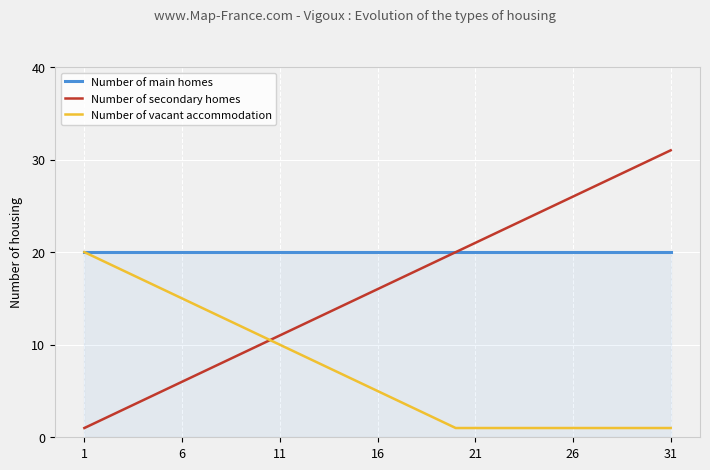

Rank the series by their average value, from lowest to highest.

Number of vacant accommodation, Number of secondary homes, Number of main homes